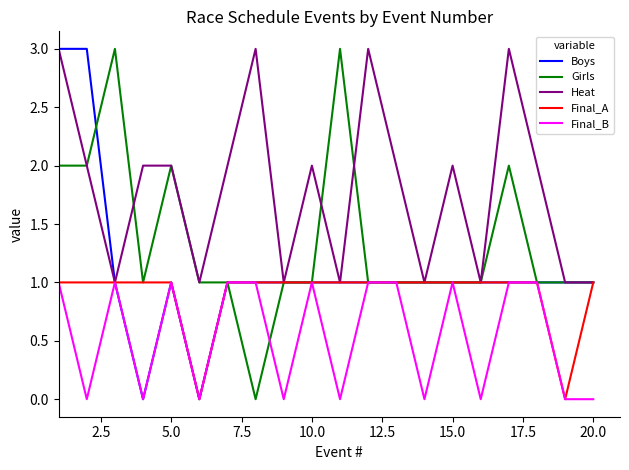

Rank the series by their average value, from highest to lowest.

Heat, Girls, Boys, Final_A, Final_B